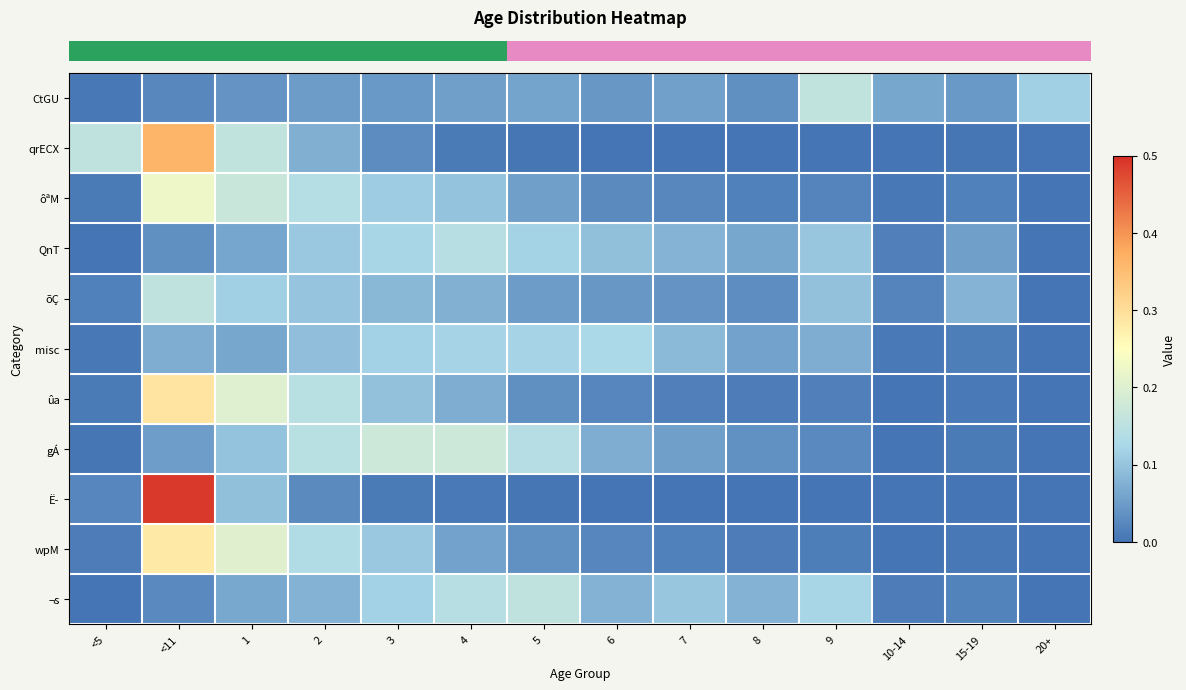

At how many categories does at least one series exceed 0?

14